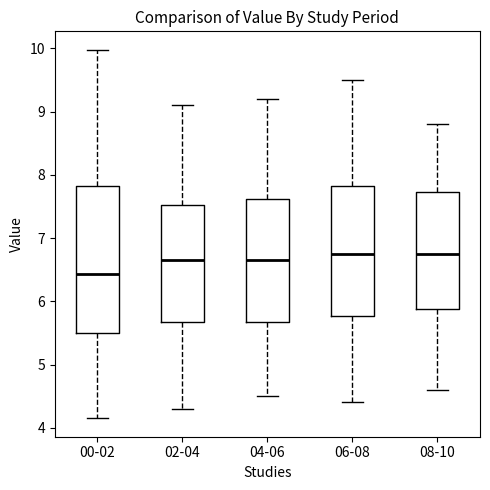

Where does the median line of the box for 06-08 sit on the y-axis? The values are not printed on the chart, so give them approximately, as read against the axis.

6.8